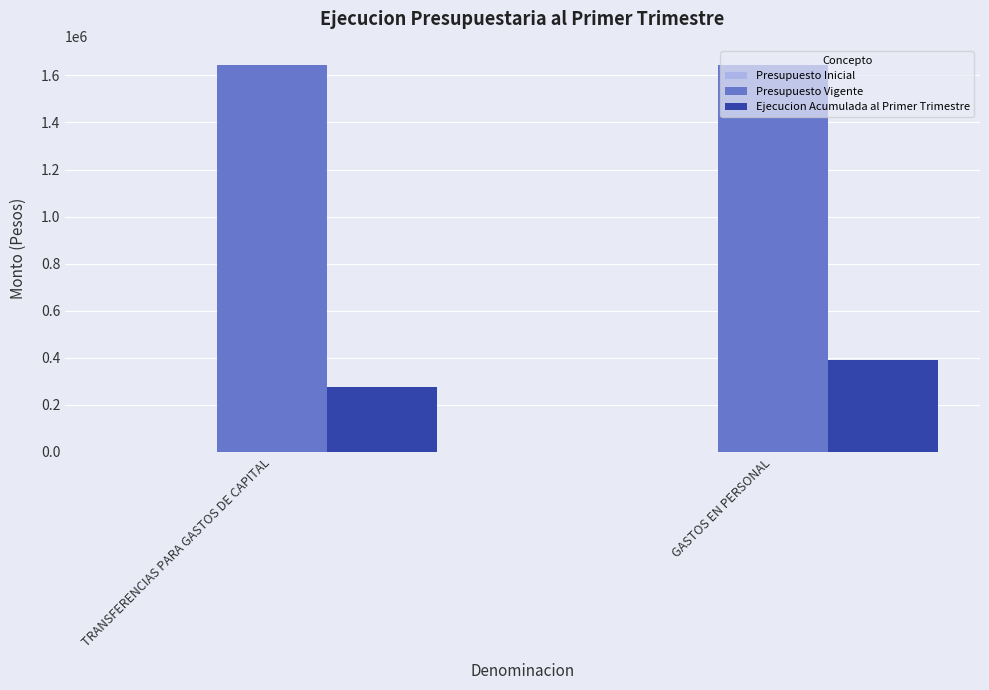

What is the difference between the highest and lowest values at GASTOS EN PERSONAL?

1253962